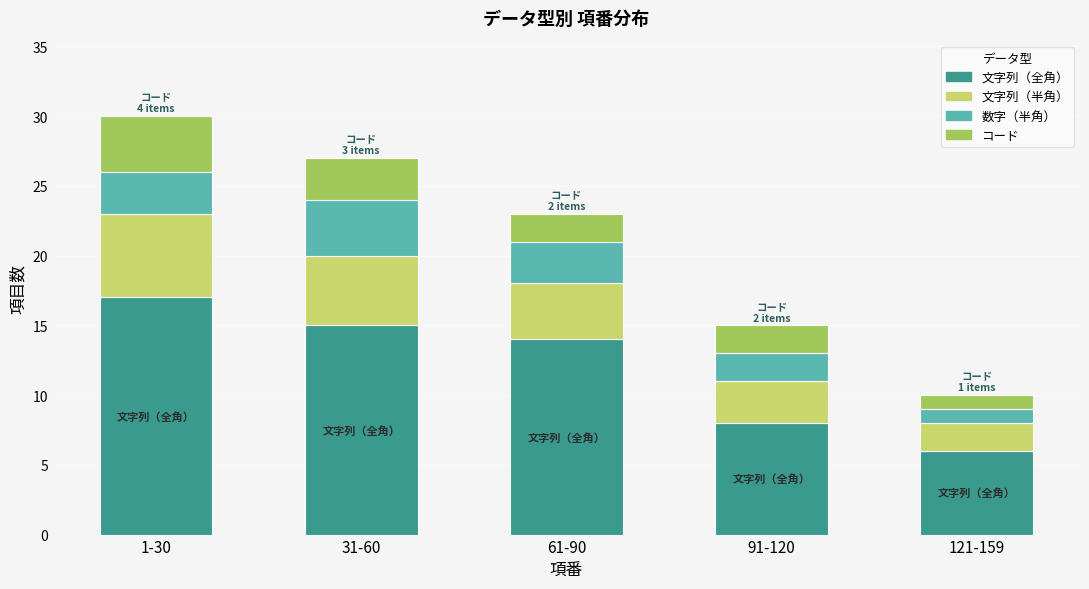

What is the minimum value for 文字列（全角）?

6